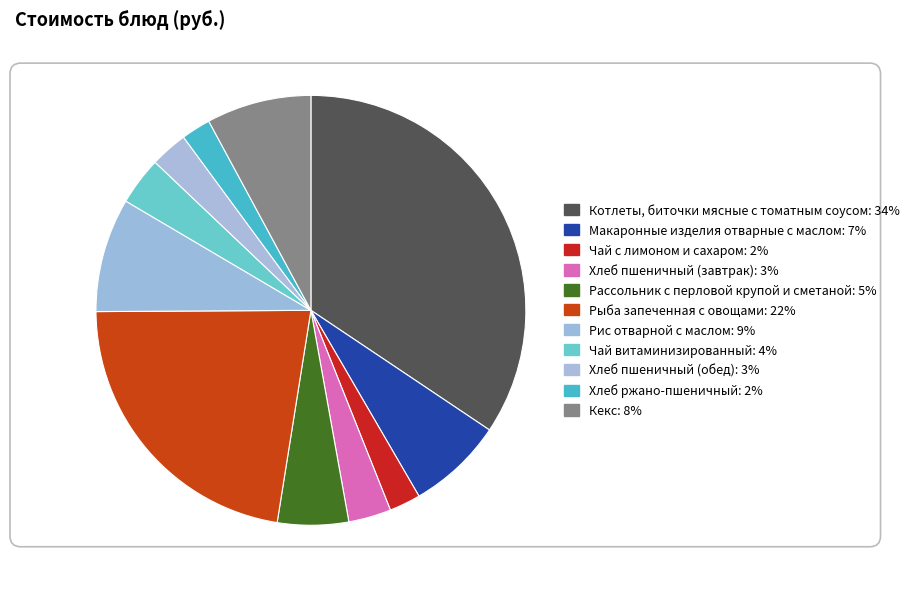

What percentage is the Чай витаминизированный slice, to the nearest percent?

4%